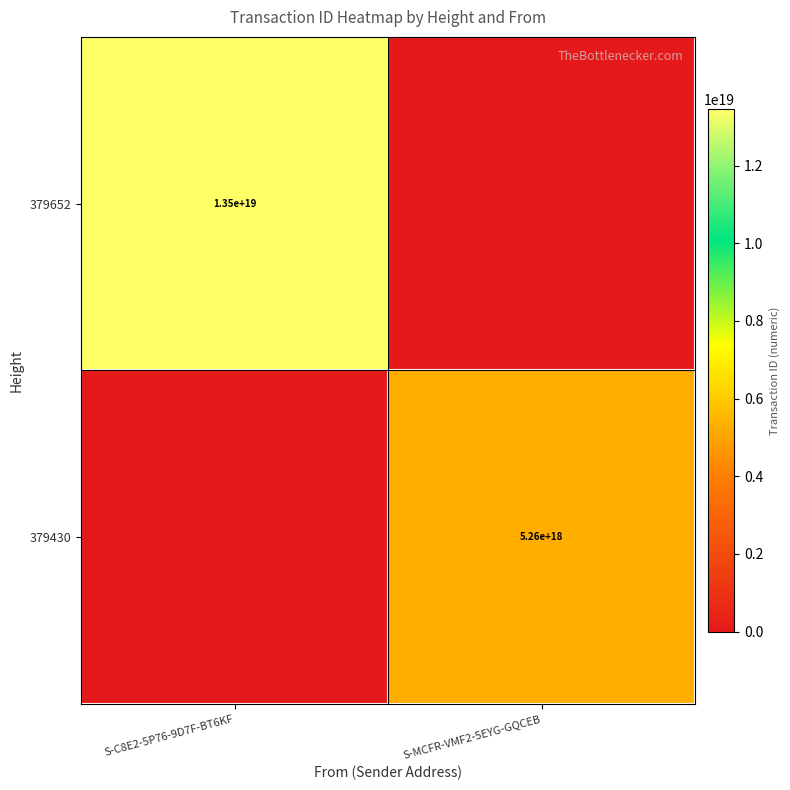

At how many categories does at least one series exceed 10364037314474119168?

1